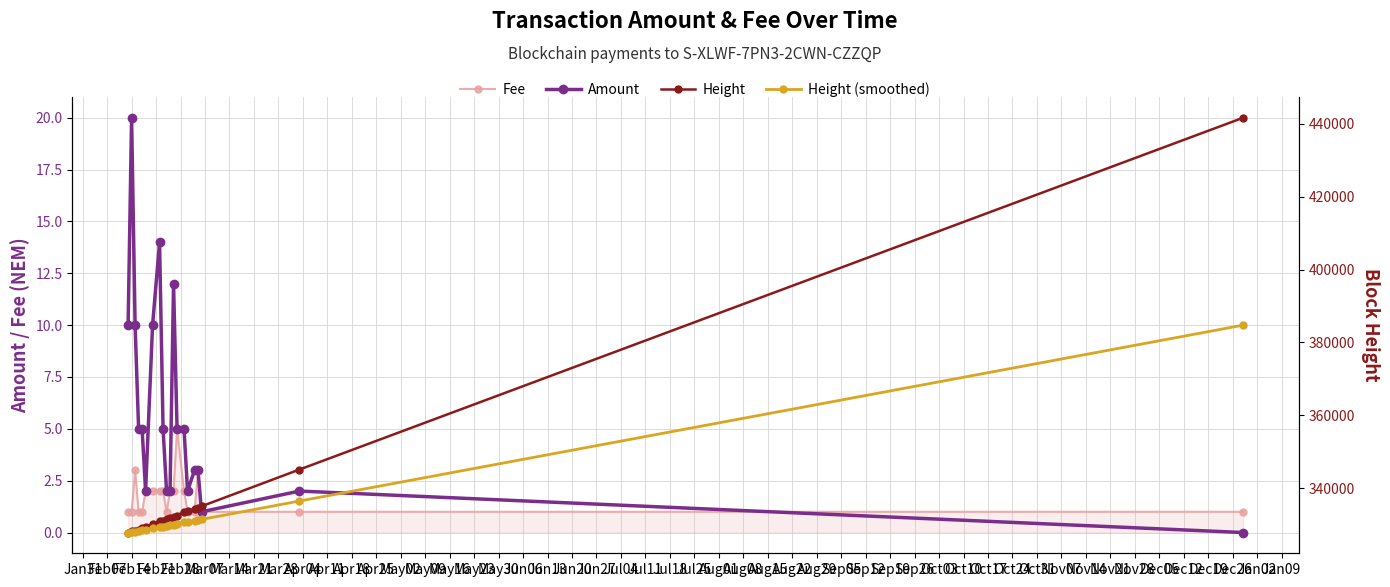

What is the difference between the Height (smoothed) values at Apr18 and Feb28?

1601.0